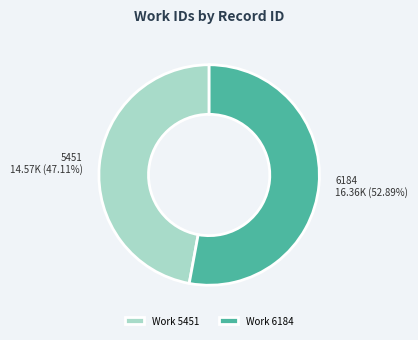

What is the total percentage of 6184 and 5451?

100.0%